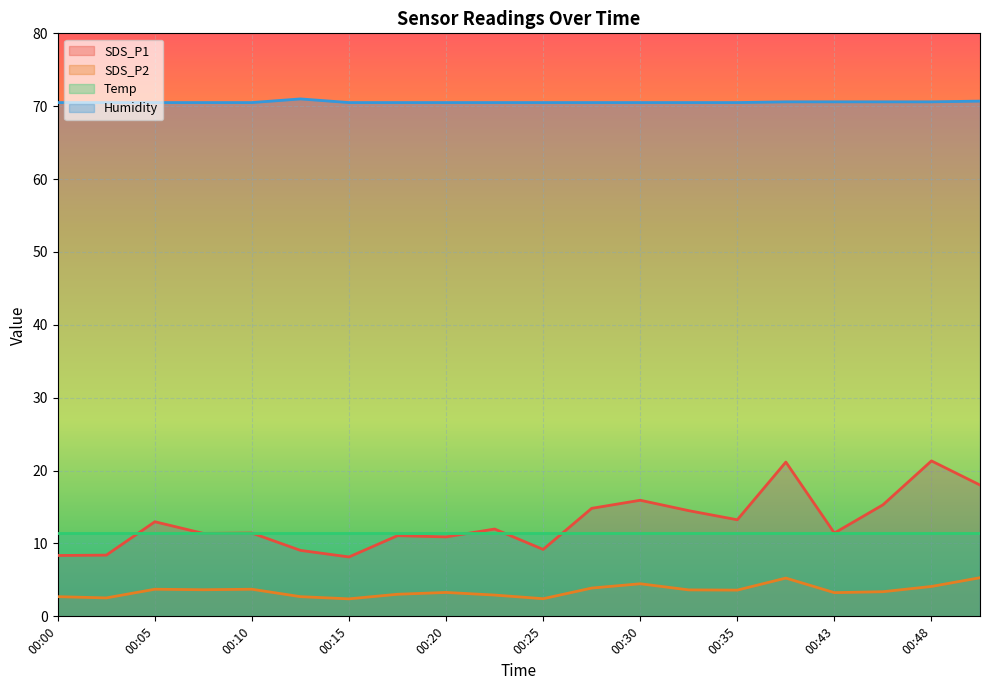

At which category does the chart reach its minimum across all series?

00:15